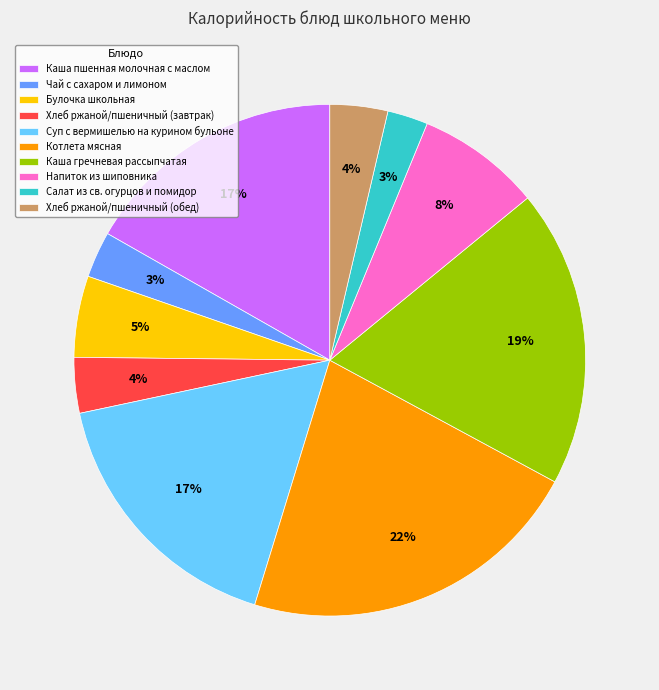

Do Булочка школьная and Каша пшенная молочная с маслом together represent more than half of the pie?

No